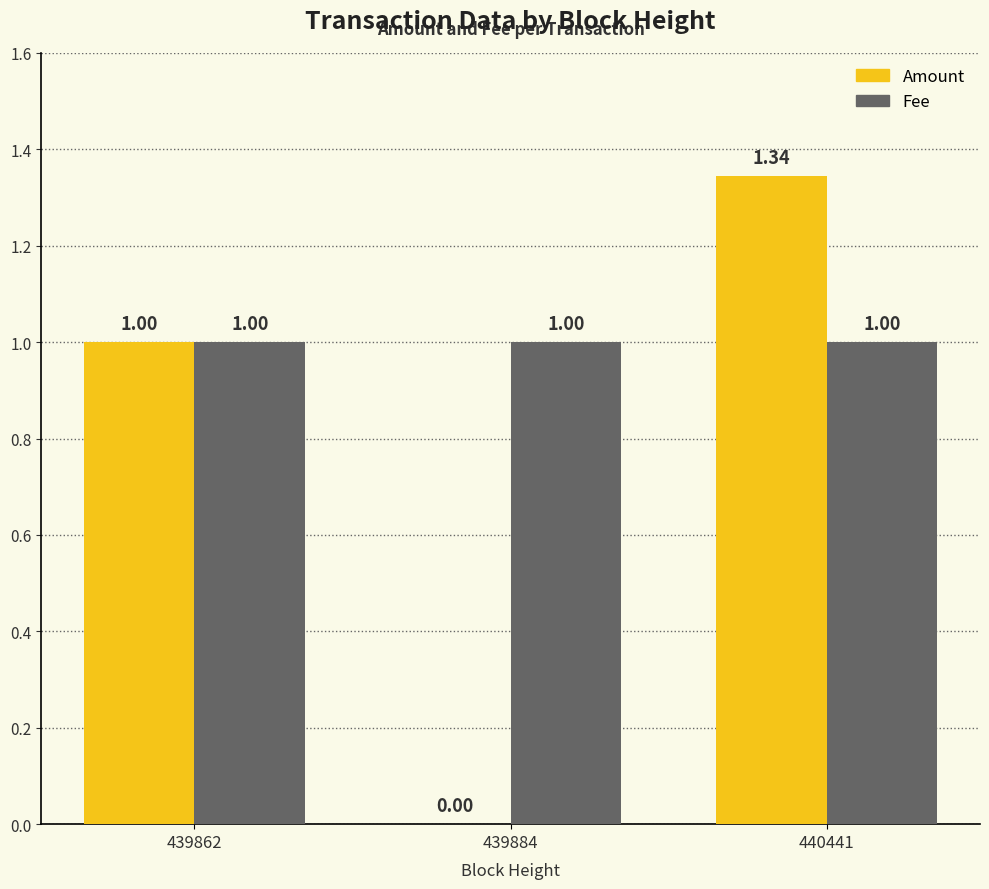

Which series has the largest total across all categories?

Fee